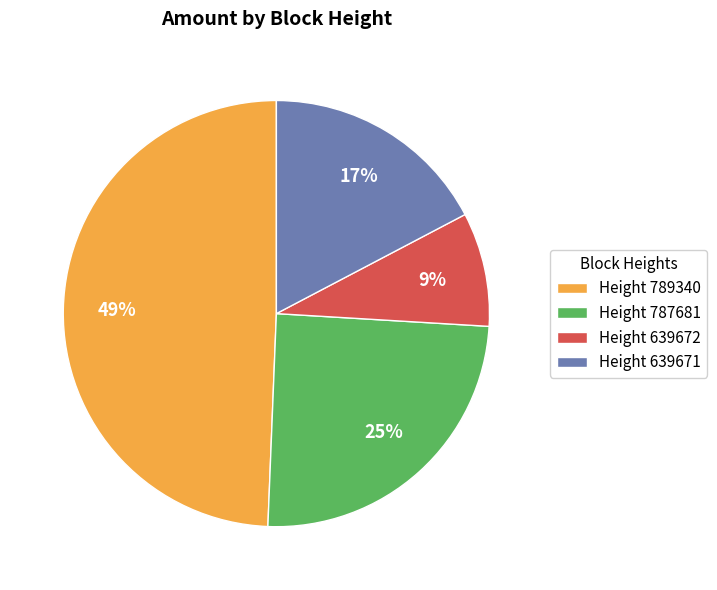

To the nearest percent, what portion does Height 639671 represent?

17%